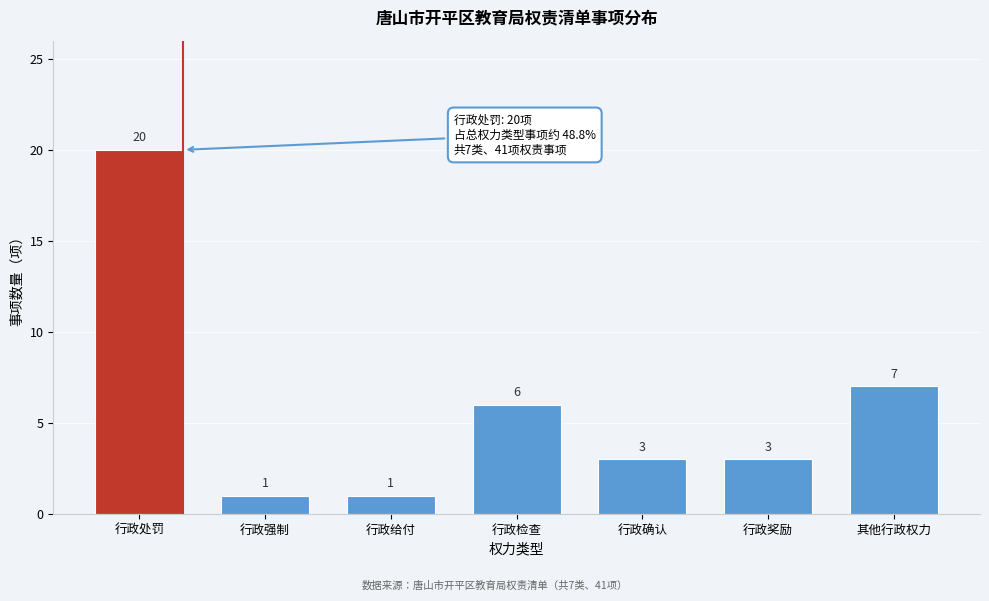

Reading left to right, transcribe all the data shown in this chart.

20	1	1	6	3	3	7